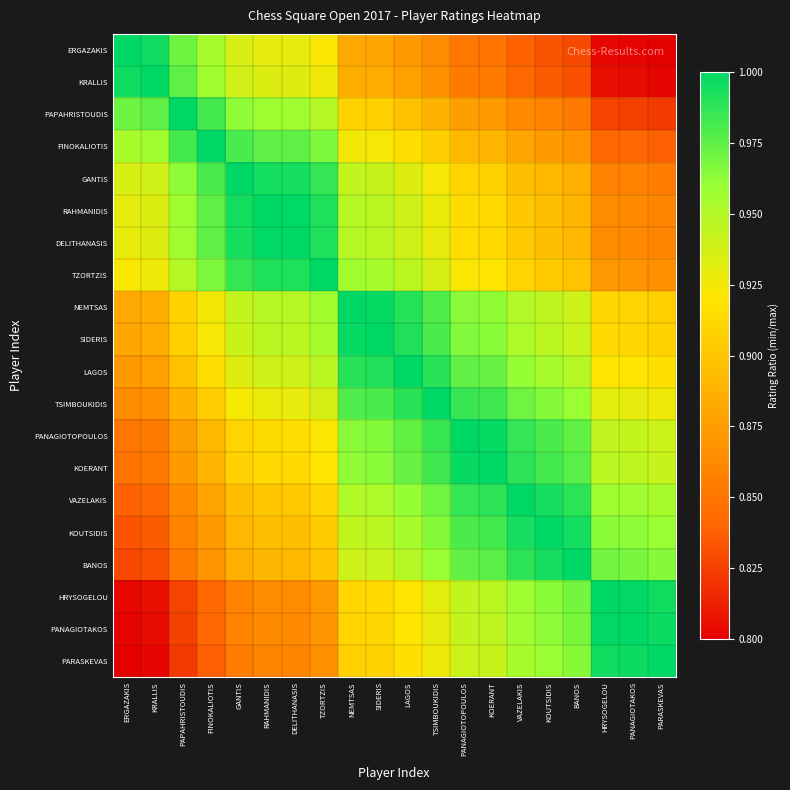

How many data points does each series have?

20